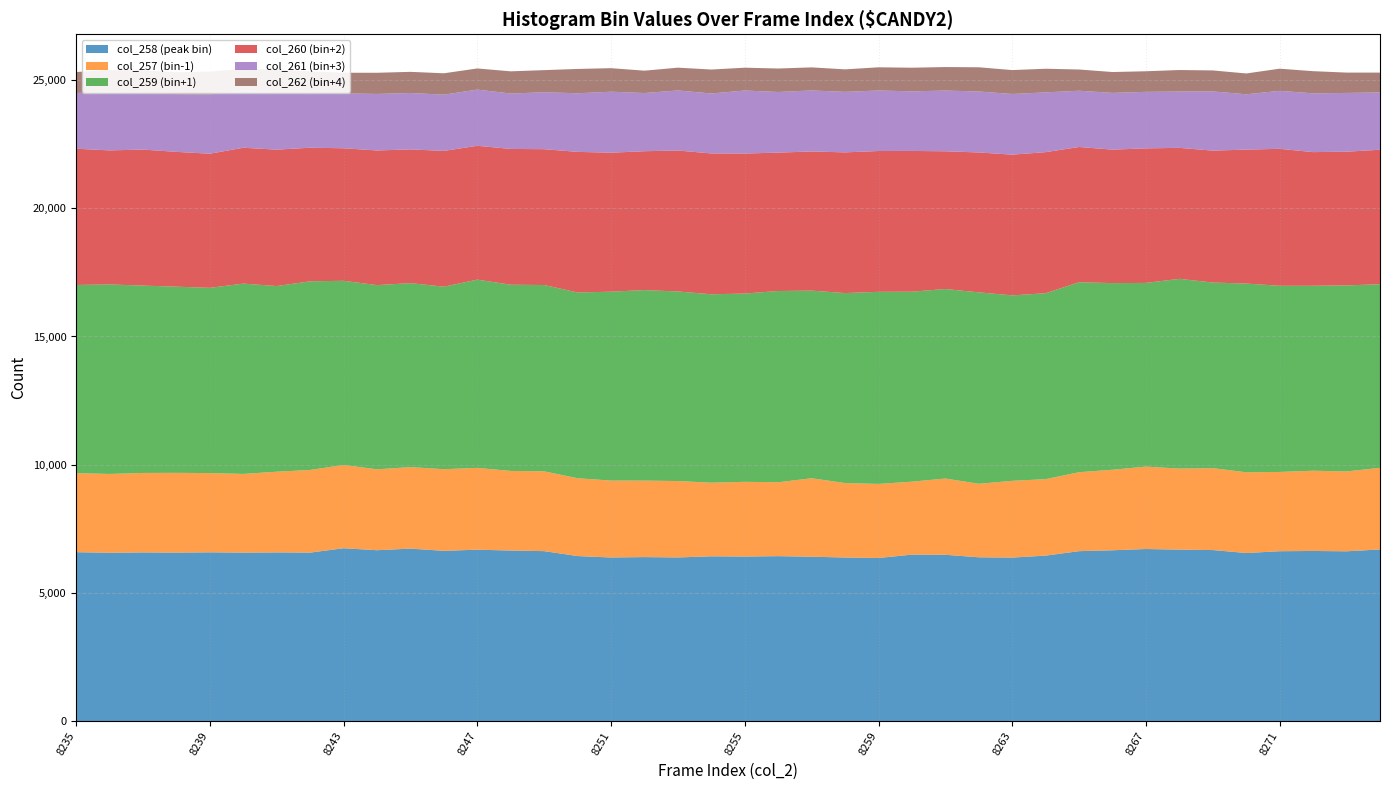

Reading right to left, list all the values displayed in this chart.

col_258 (peak bin): 6699	6627	6640	6630	6560	6675	6691	6716	6667	6632	6459	6382	6393	6491	6497	6366	6385	6415	6438	6422	6432	6387	6401	6386	6441	6633	6656	6690	6645	6731	6669	6746	6576	6583	6574	6587	6575	6583	6569	6592
col_257 (bin-1): 3182	3113	3128	3090	3146	3193	3160	3212	3139	3078	2980	2991	2866	2972	2844	2887	2902	3059	2880	2913	2869	2979	2981	2997	3034	3110	3103	3189	3182	3178	3154	3246	3222	3146	3069	3089	3110	3098	3073	3081
col_259 (bin+1): 7156	7252	7210	7256	7358	7235	7397	7161	7275	7406	7248	7230	7462	7388	7406	7488	7406	7314	7456	7339	7345	7389	7427	7364	7241	7264	7259	7338	7115	7171	7180	7179	7353	7238	7418	7221	7257	7303	7387	7336
col_260 (bin+2): 5243	5212	5210	5340	5222	5142	5106	5245	5203	5272	5500	5486	5453	5369	5487	5490	5485	5425	5394	5459	5490	5495	5414	5418	5481	5295	5294	5217	5293	5213	5249	5167	5208	5317	5297	5229	5255	5303	5226	5311
col_261 (bin+3): 2236	2291	2291	2261	2156	2309	2196	2203	2213	2193	2330	2365	2377	2368	2322	2359	2359	2378	2364	2457	2337	2342	2268	2378	2285	2220	2159	2191	2192	2200	2204	2140	2174	2246	2243	2309	2251	2214	2292	2173
col_262 (bin+4): 771	793	864	863	812	818	838	803	813	827	921	932	944	916	922	904	877	900	915	889	934	888	872	917	948	862	866	824	834	824	825	804	803	877	826	892	852	880	841	817